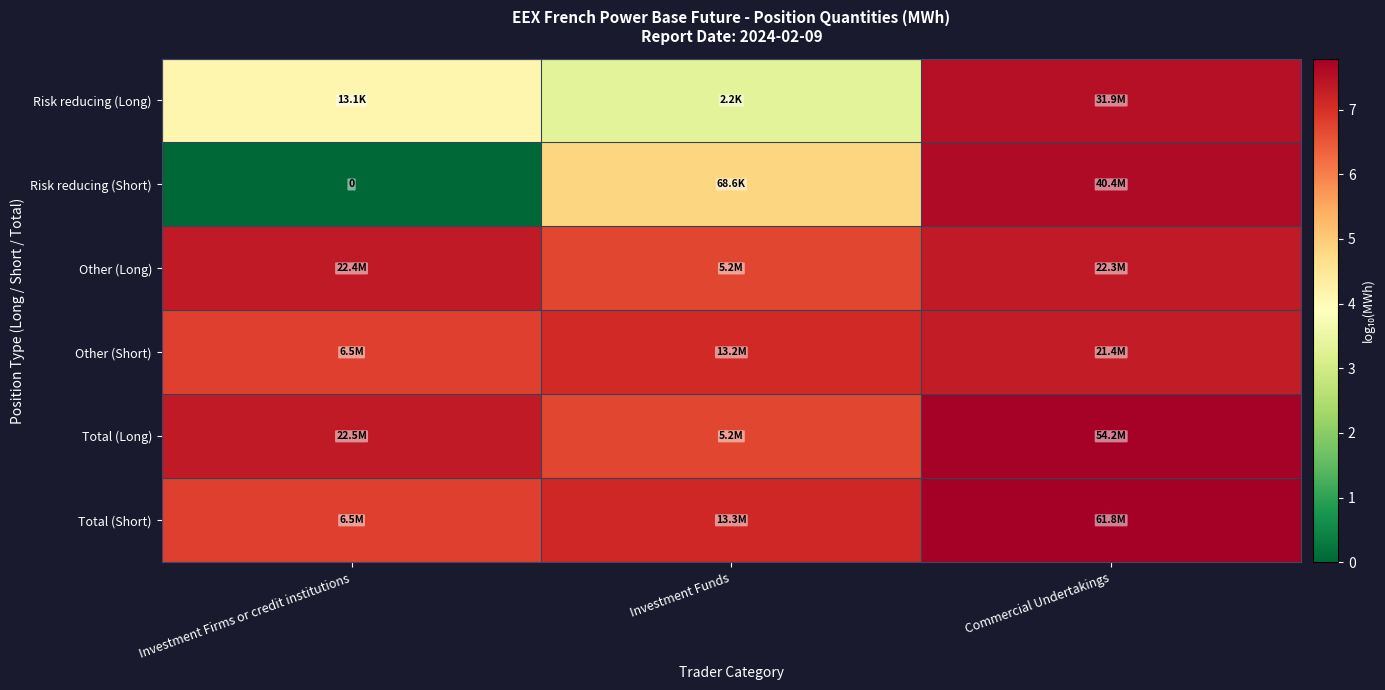

The value of Risk reducing (Long) at Commercial Undertakings is 2.7. True or false?

False